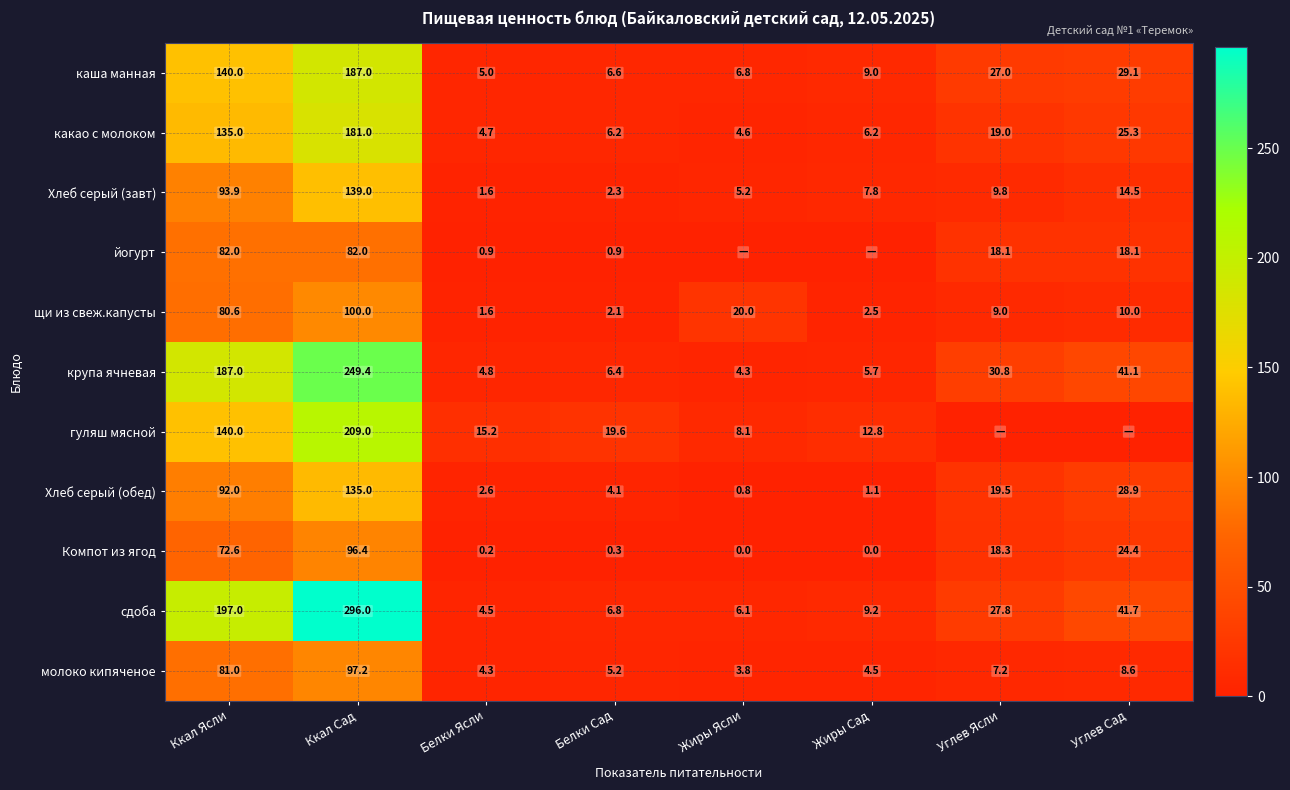

At which label is щи из свеж.капусты closest to 50?

Жиры Ясли